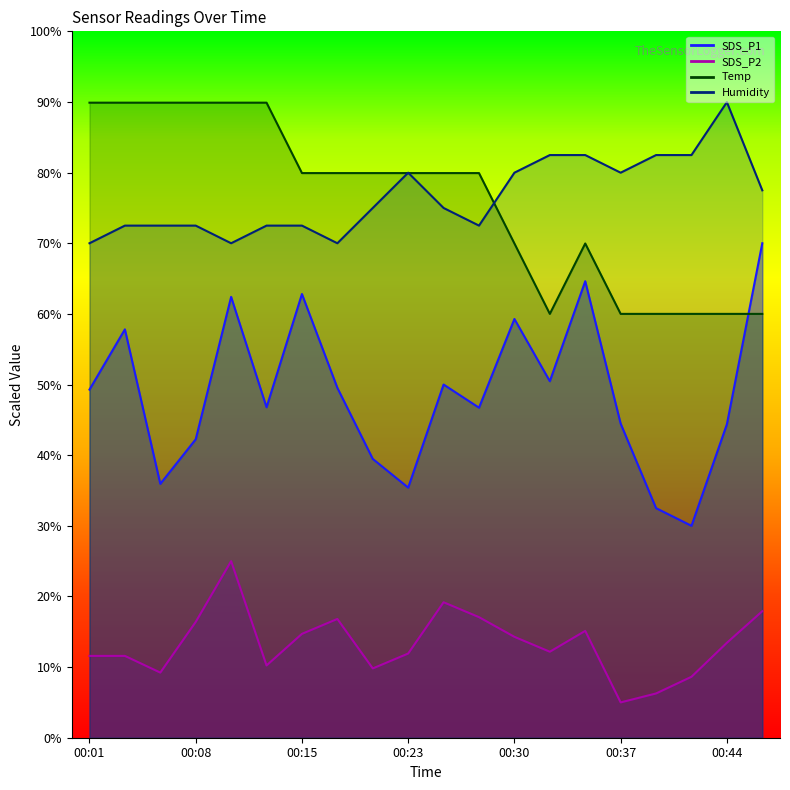

Which series has the largest range (max minus min)?

SDS_P1